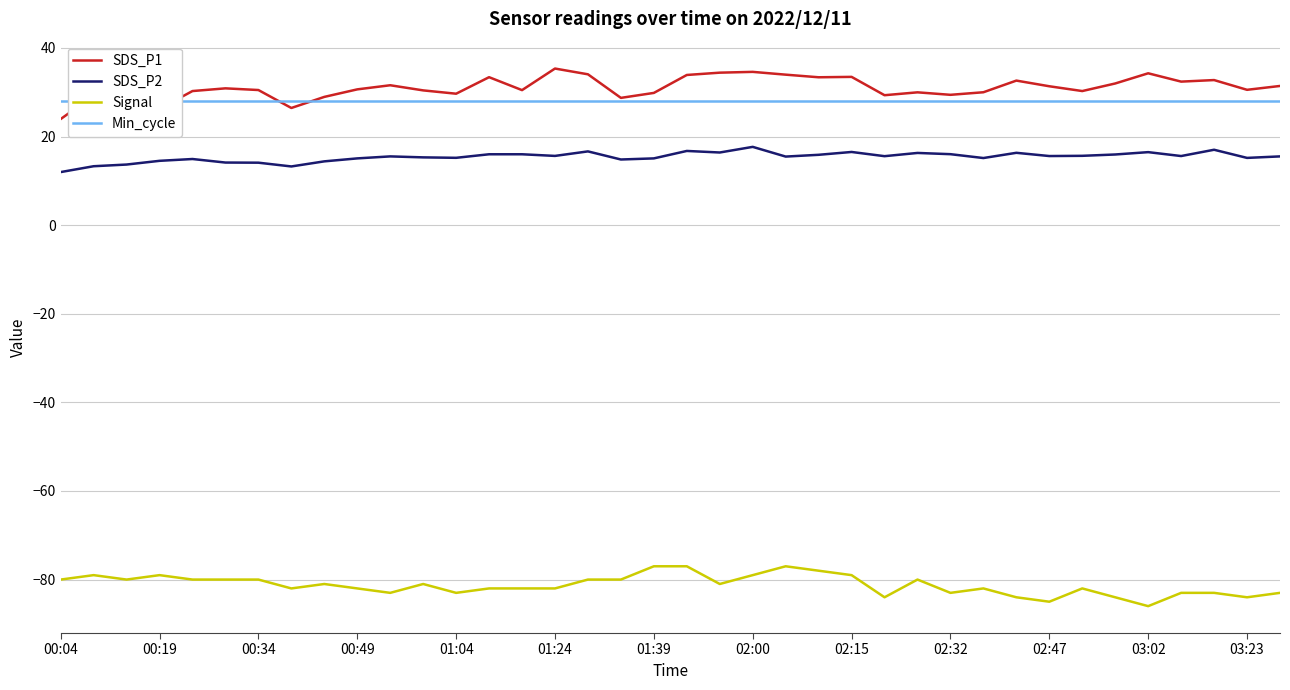

What is the sum of all Min_cycle values?

1064.0